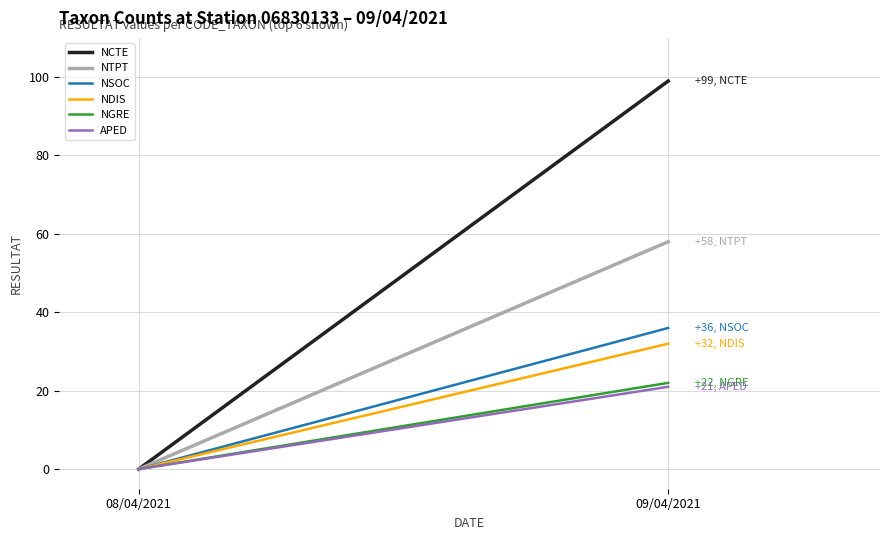

Reading right to left, what are all the values shown in this chart?

NCTE: 99	0
NTPT: 58	0
NSOC: 36	0
NDIS: 32	0
NGRE: 22	0
APED: 21	0